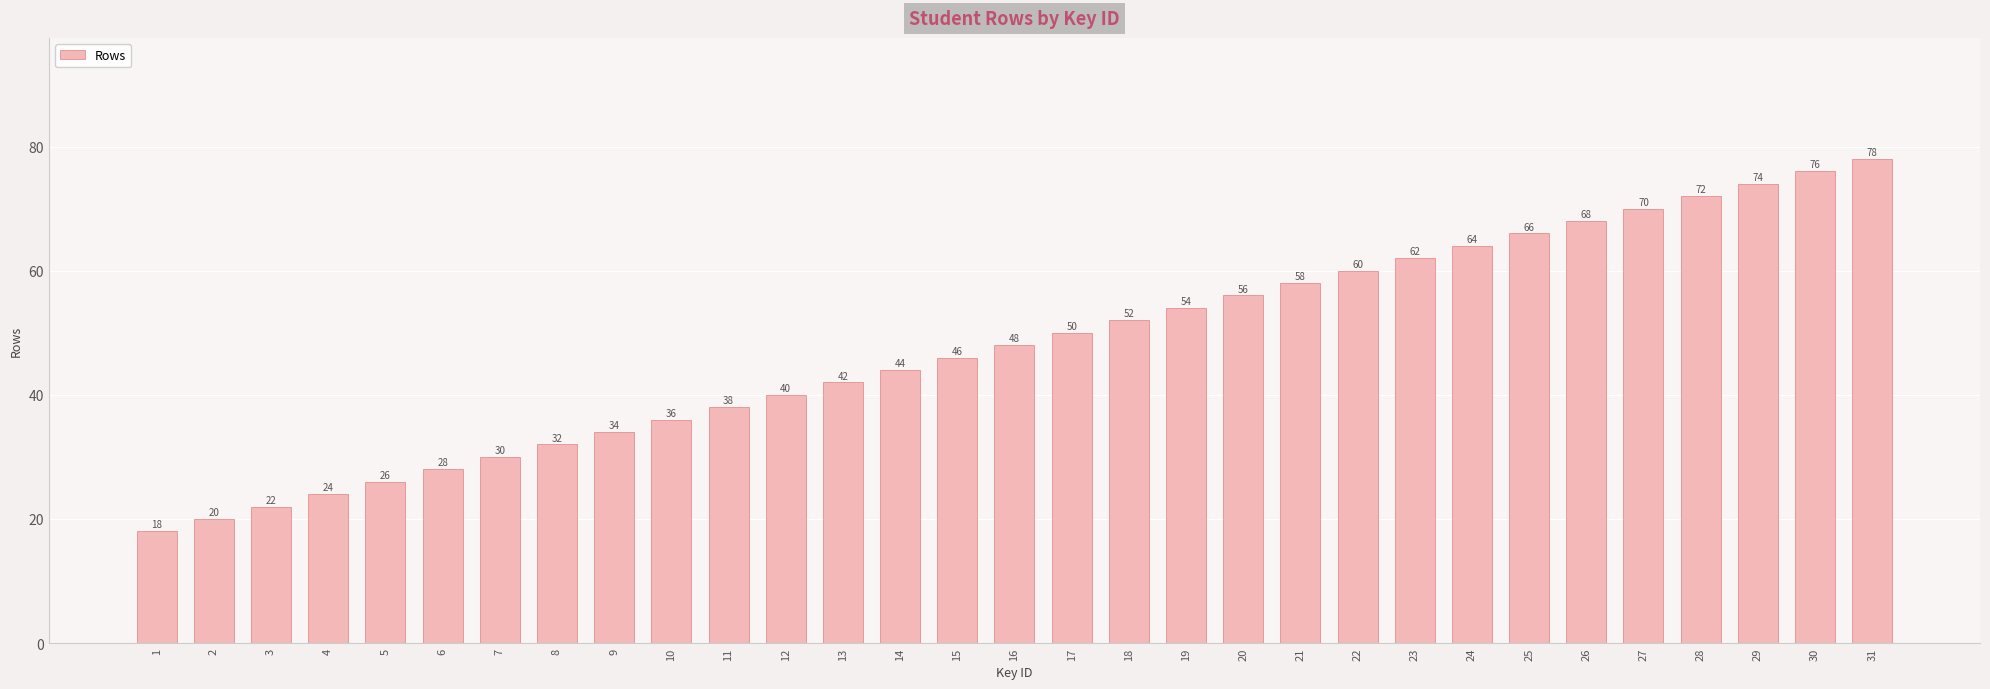

Which label corresponds to the largest value in the chart?

31